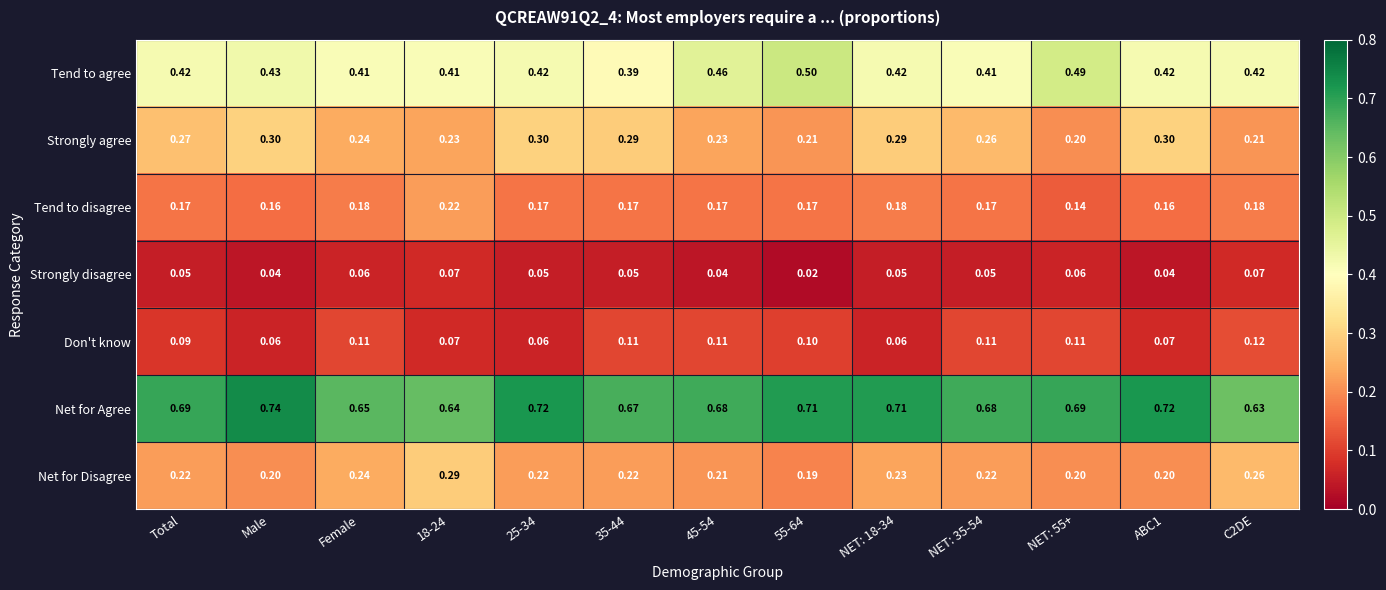

Which series has the largest total across all categories?

Net for Agree